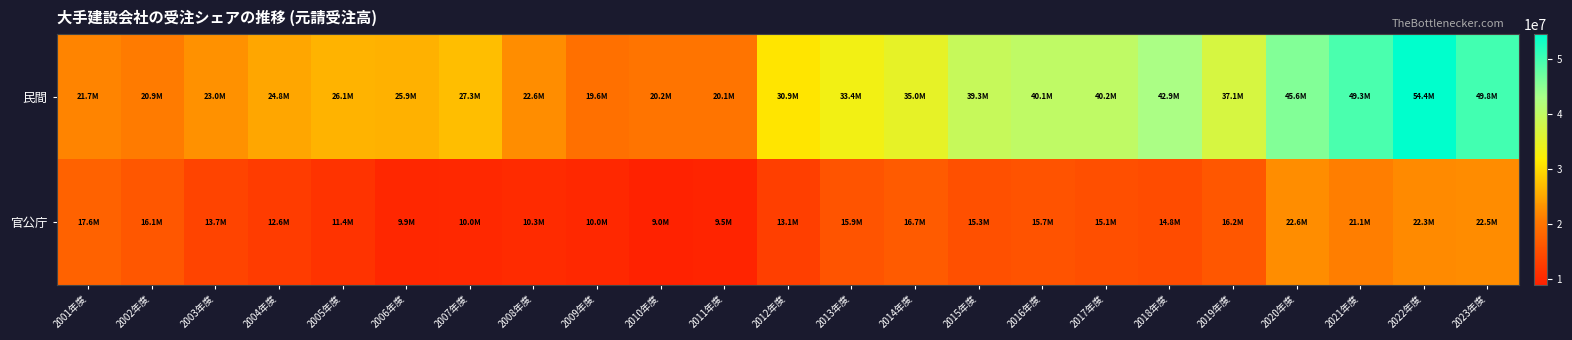

Reading left to right, extract all data points from this chart.

民間: 2001年度=21715566	2002年度=20865288	2003年度=23020897	2004年度=24836525	2005年度=26141391	2006年度=25939218	2007年度=27274739	2008年度=22554260	2009年度=19582810	2010年度=20159099	2011年度=20149763	2012年度=30878178	2013年度=33365660	2014年度=34954572	2015年度=39253769	2016年度=40129170	2017年度=40207065	2018年度=42882808	2019年度=37095632	2020年度=45594171	2021年度=49321679	2022年度=54410752	2023年度=49822825
官公庁: 2001年度=17612675	2002年度=16145827	2003年度=13665083	2004年度=12606156	2005年度=11383855	2006年度=9858328	2007年度=9970833	2008年度=10336596	2009年度=10018139	2010年度=9022121	2011年度=9464495	2012年度=13061757	2013年度=15933619	2014年度=16703373	2015年度=15309540	2016年度=15702723	2017年度=15141242	2018年度=14794877	2019年度=16150712	2020年度=22646491	2021年度=21106751	2022年度=22262312	2023年度=22496004